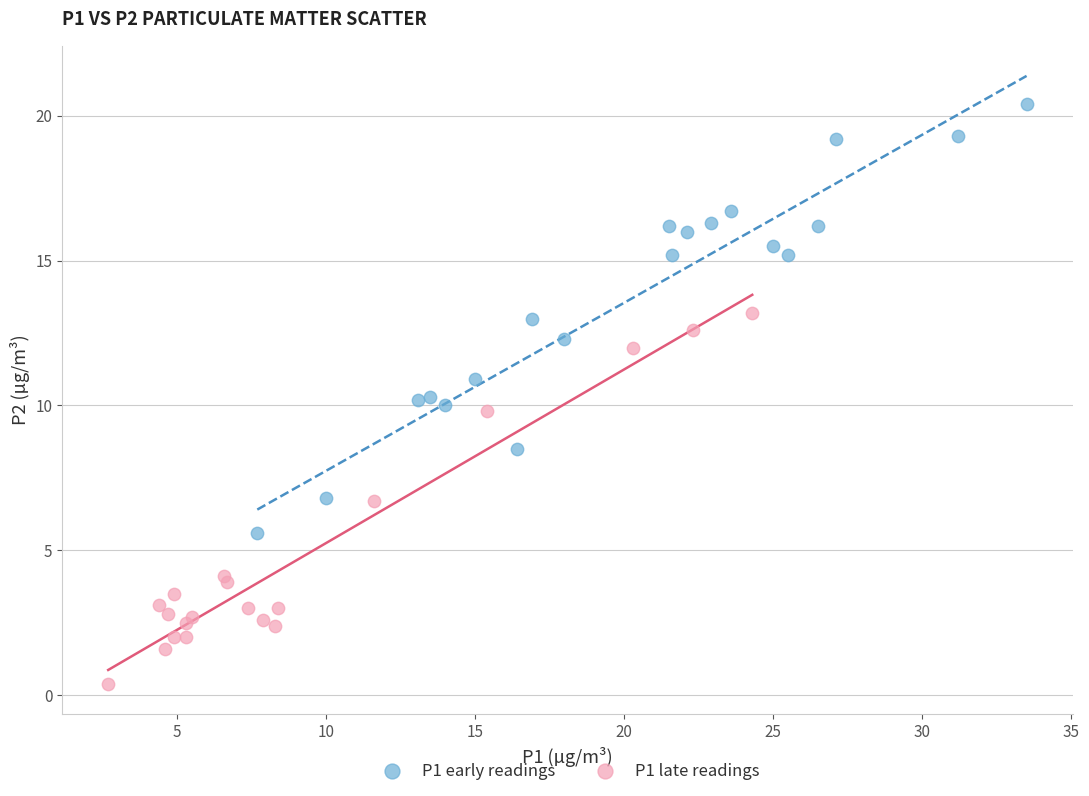

Which series contains the highest Y value?

P1 early readings